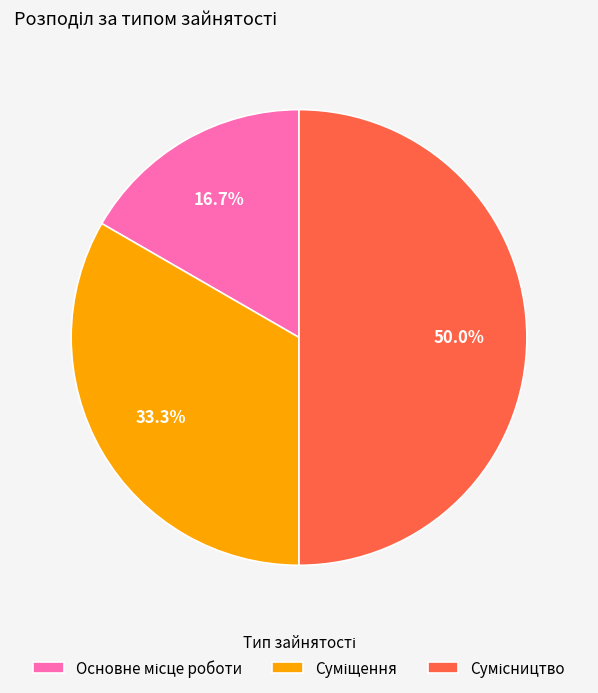

Count the number of slices in the pie.

3